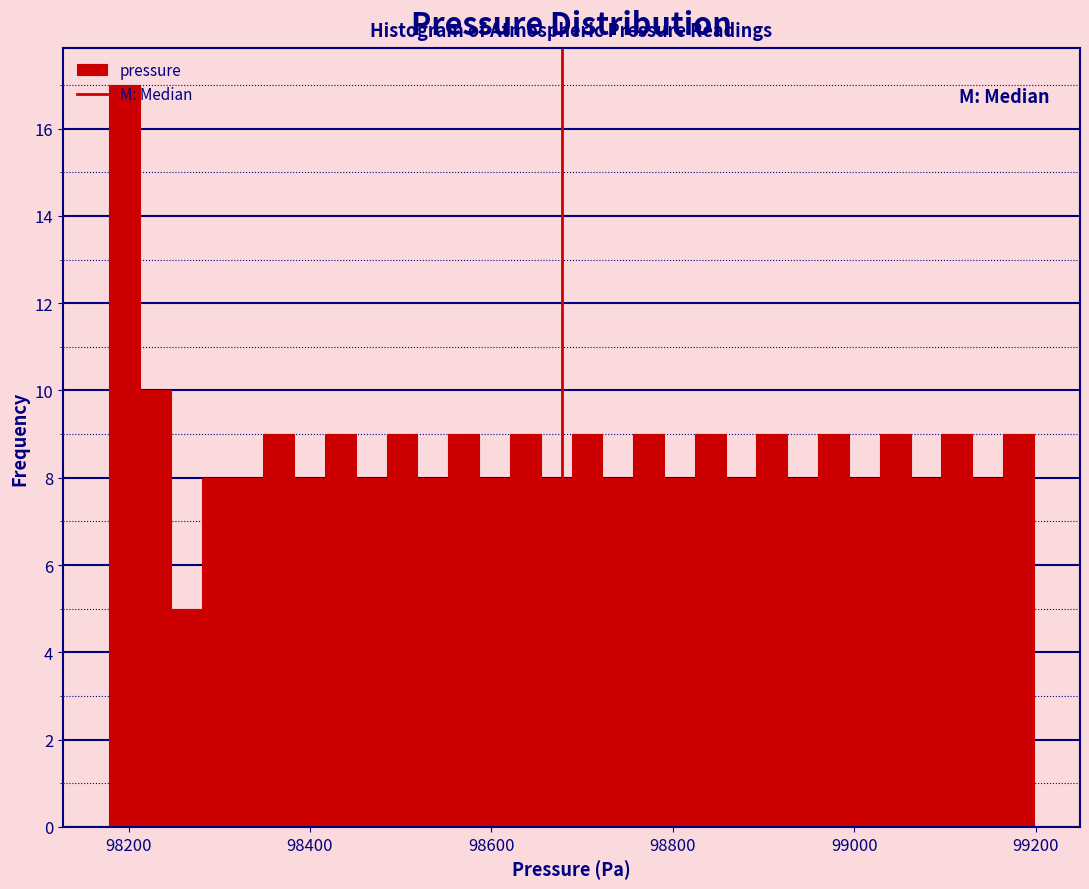

Read against the x-axis, roughly where is the centre of the tallest bar?

98200